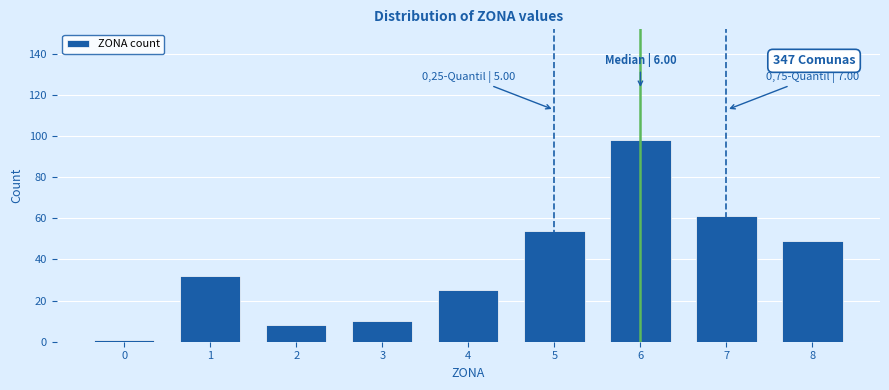

Reading left to right, list all the values displayed in this chart.

1	32	8	10	25	54	98	61	49